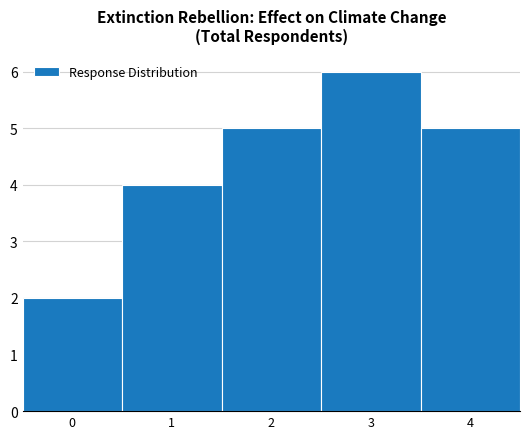

Which range on the x-axis has the tallest bar?

2.5 to 3.5